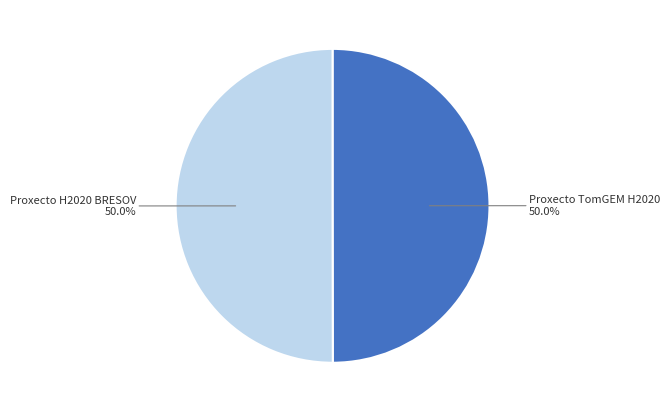

Do Proxecto TomGEM H2020 and Proxecto H2020 BRESOV together represent more than half of the pie?

Yes